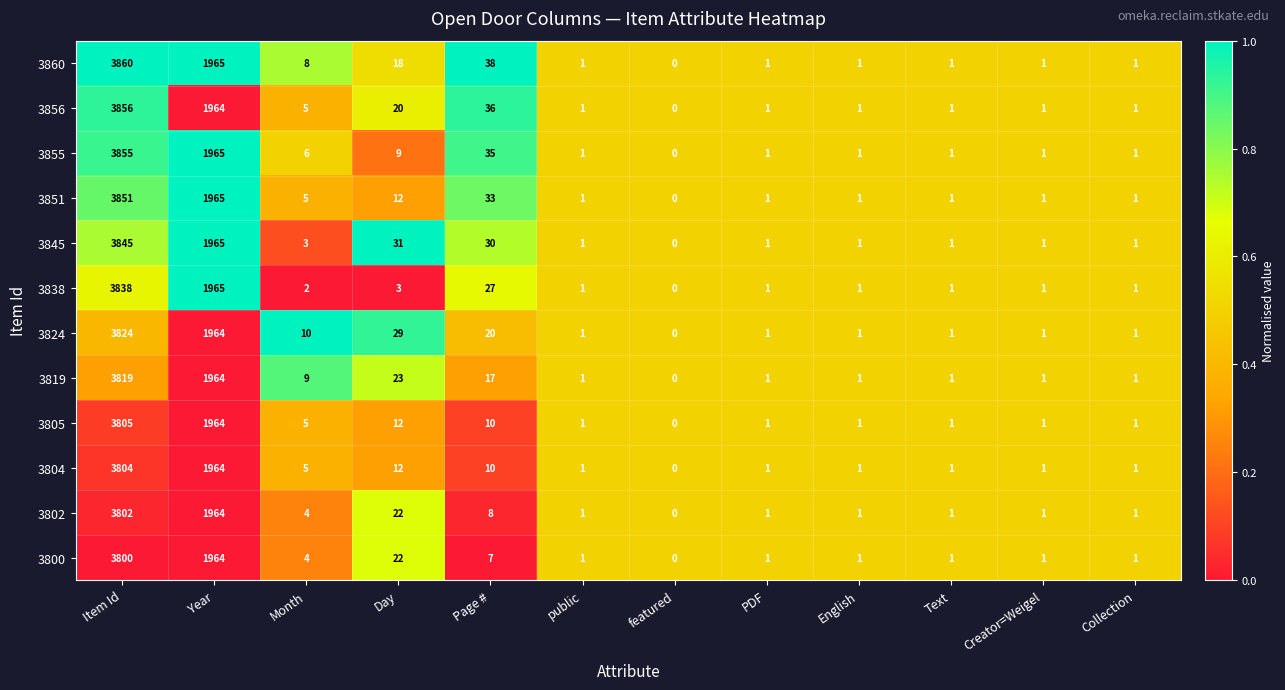

Between Month and Text, which series saw the biggest shift?

3824